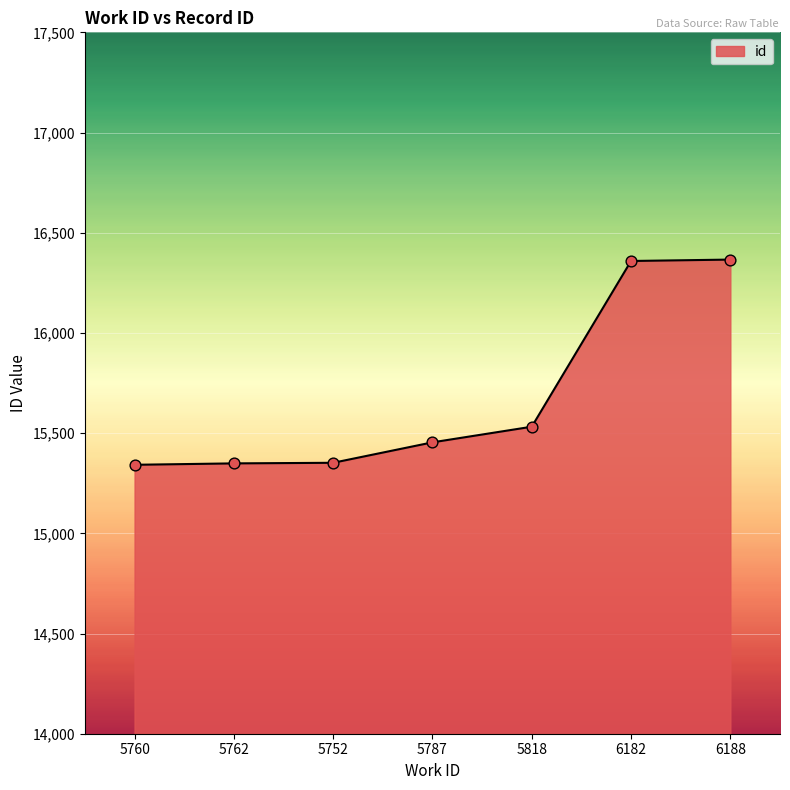

Which has a higher value, 5762 or 6182?

6182